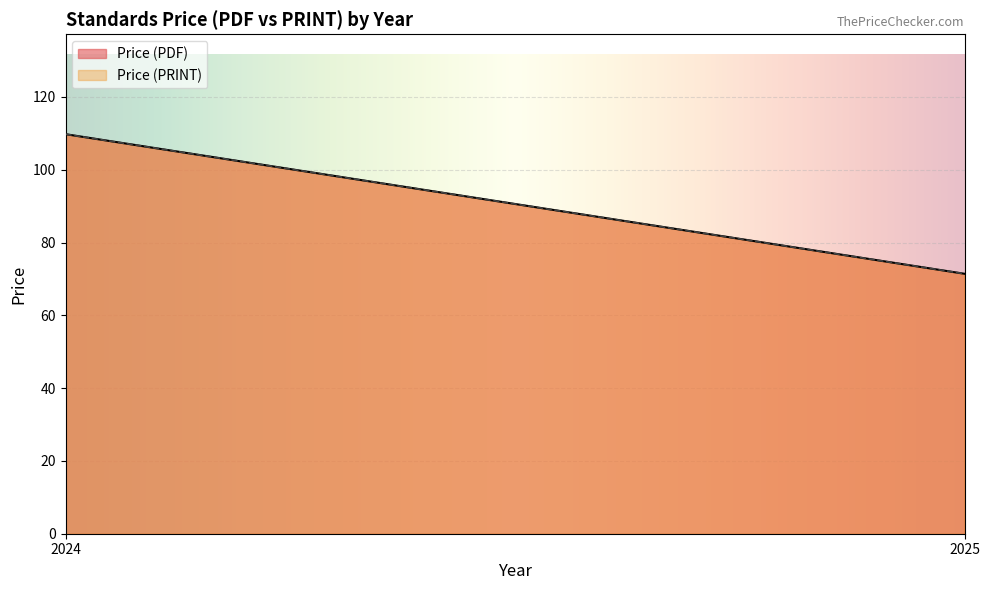

True or false: Price (PDF) and Price (PRINT) cross at least once.

False